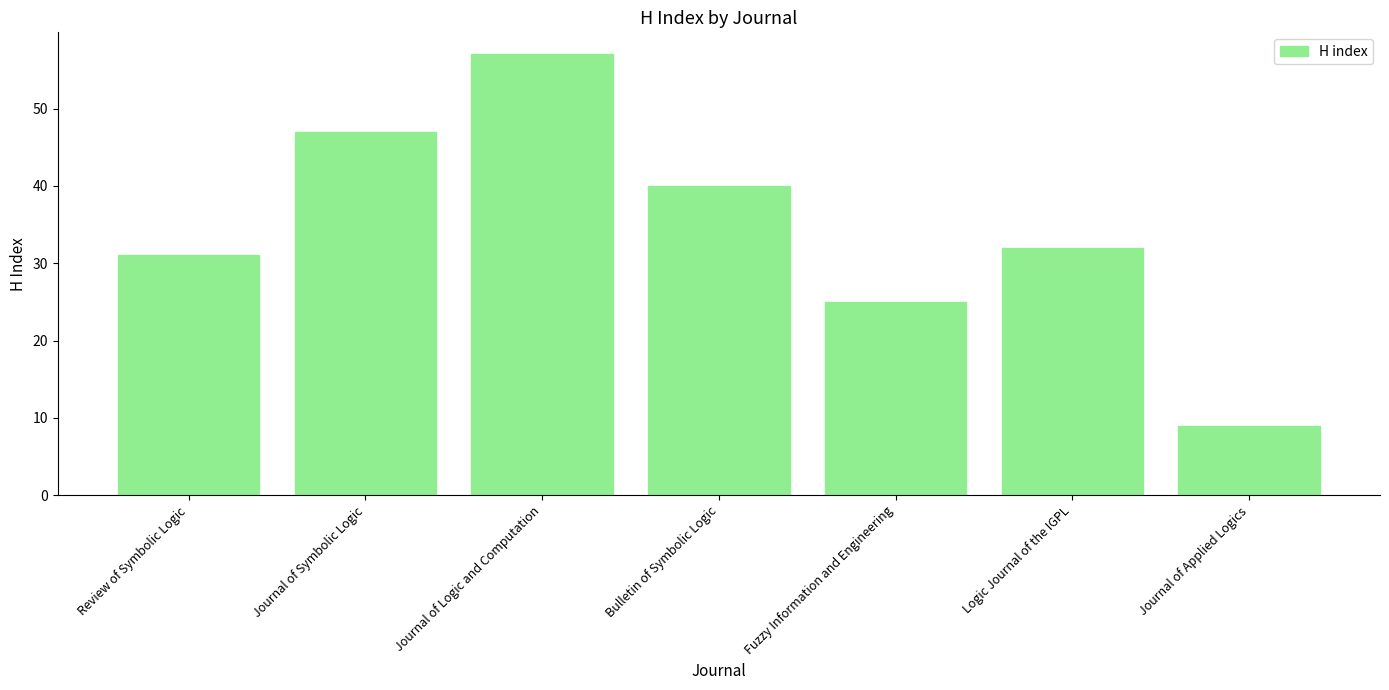

What position from the left is Fuzzy Information and Engineering?

5